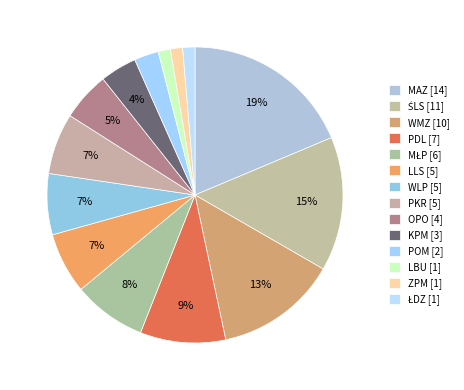

Which slice is the largest?

MAZ